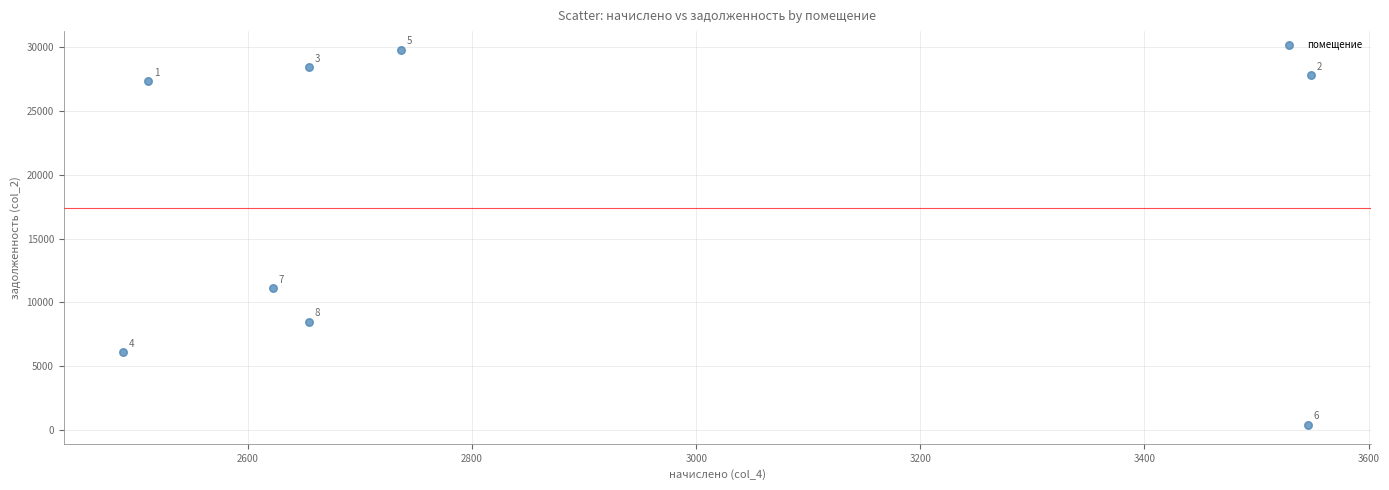

What is the average X value?

2845.3